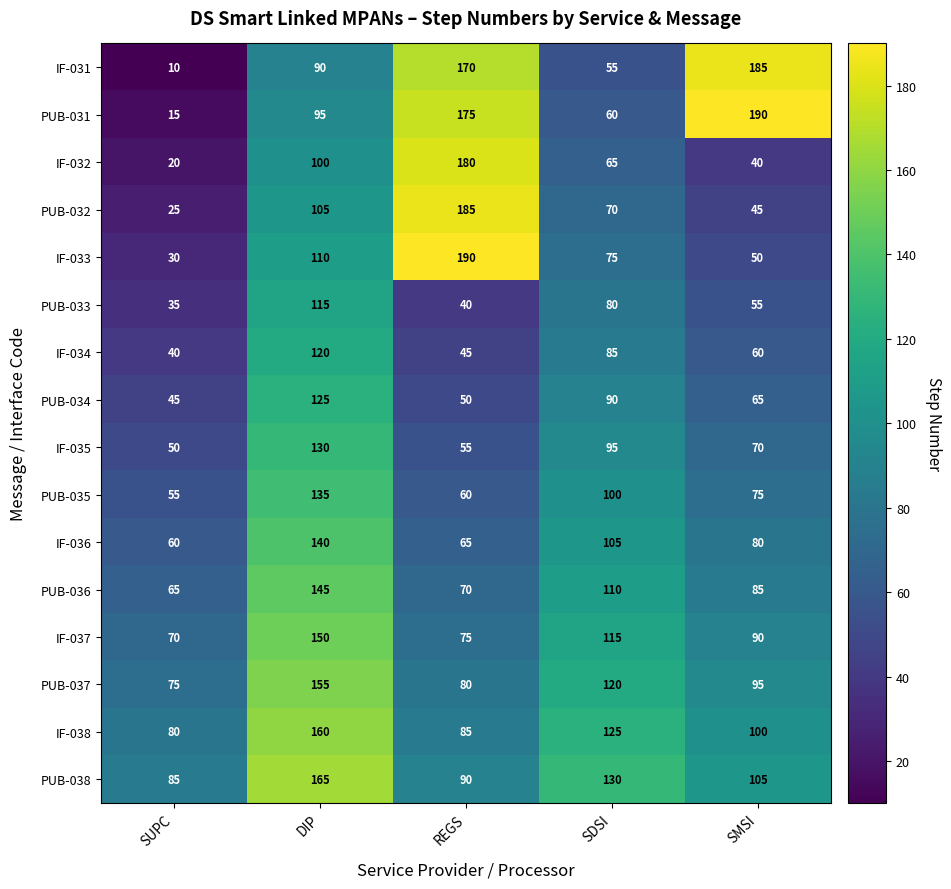

What is the sum of all IF-037 values?

500